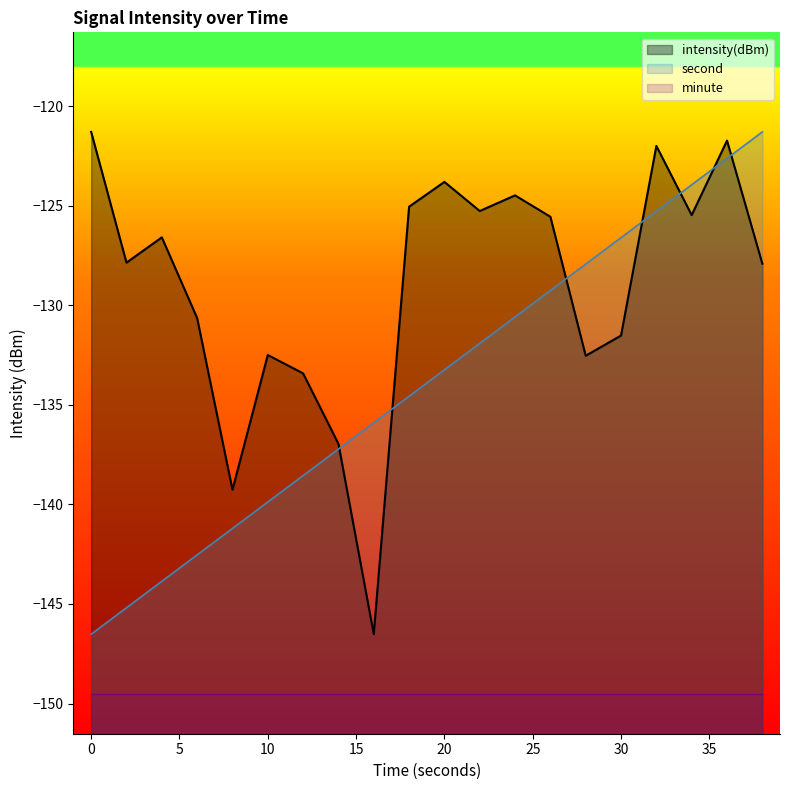

How many intersections are there between intensity and second?

7